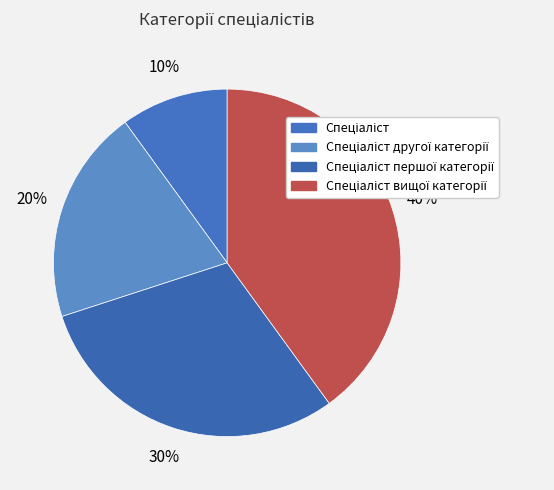

How many segments does this pie chart have?

4